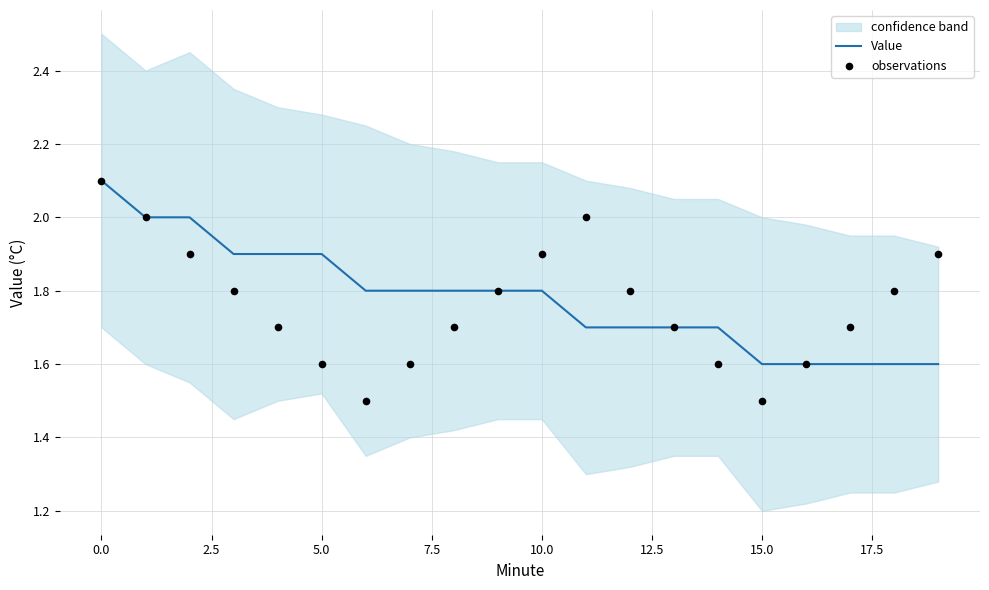

Which series reaches the minimum Y coordinate?

observations